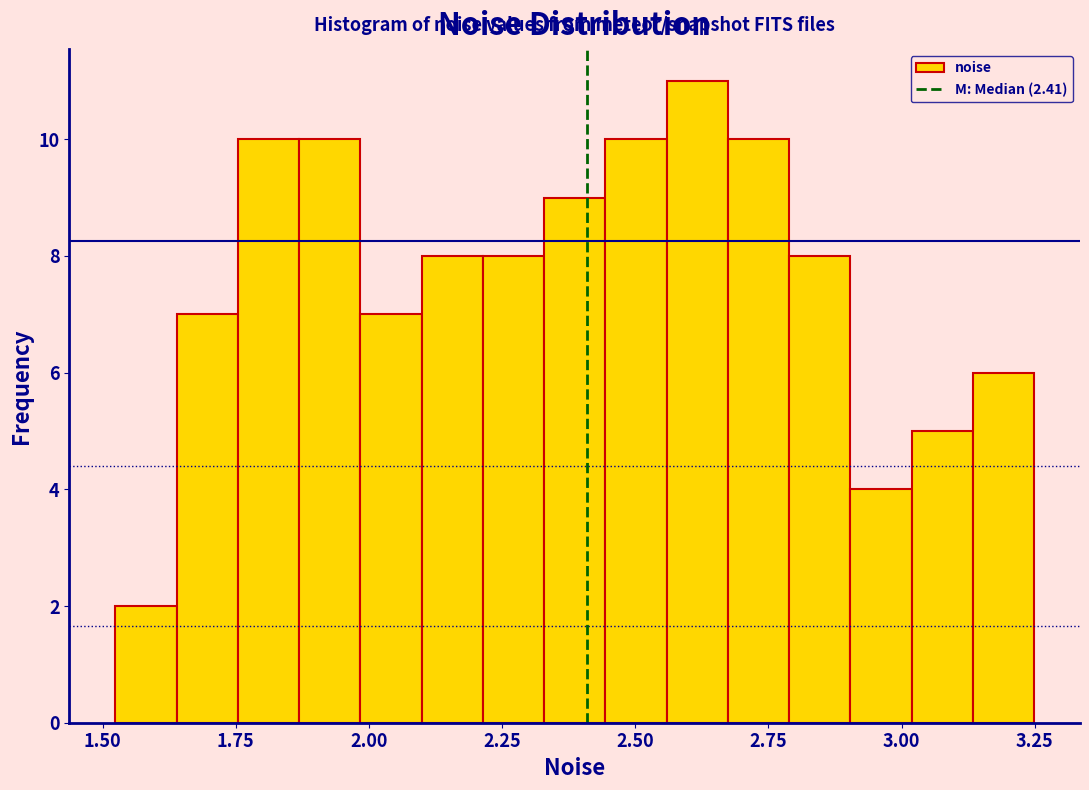

Read against the x-axis, roughly where is the centre of the tallest bar?

2.60